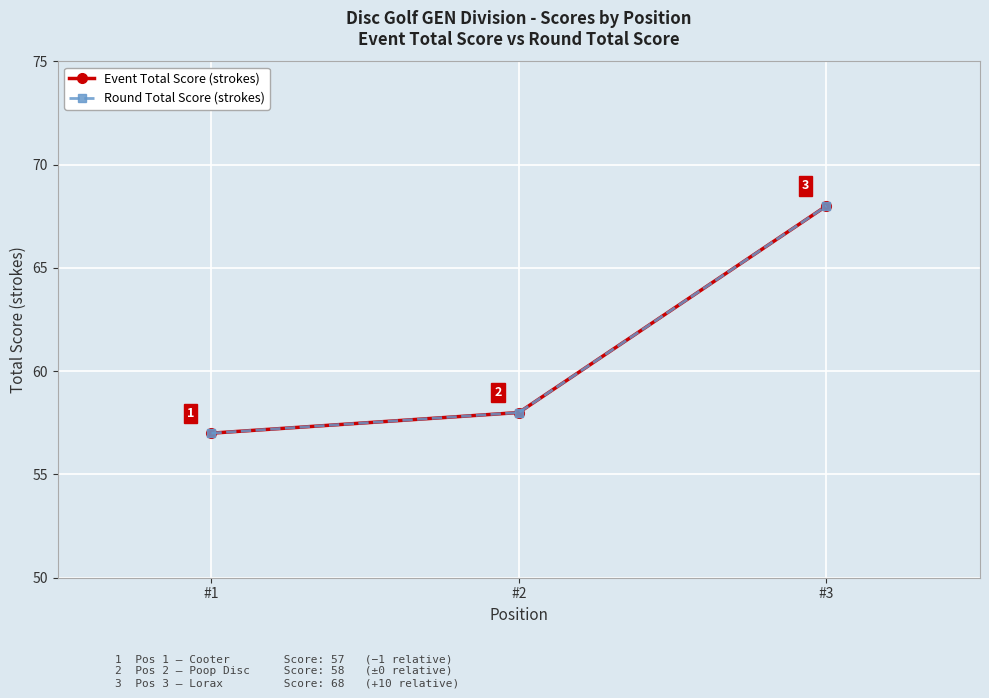

What is the average value of the Round Total Score (strokes) series?

61